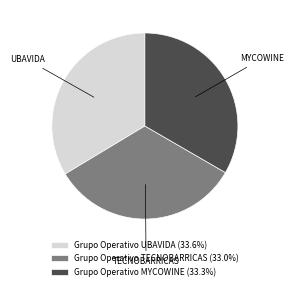

How many segments does this pie chart have?

3